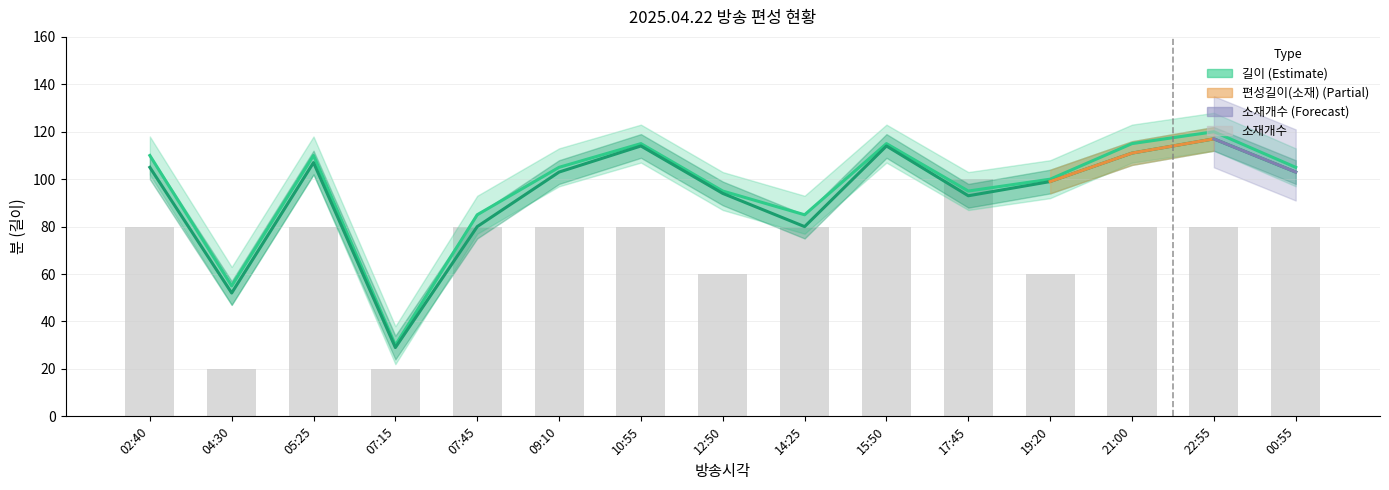

What are all the series names shown in the legend?

편성길이(소재), 길이, 소재개수